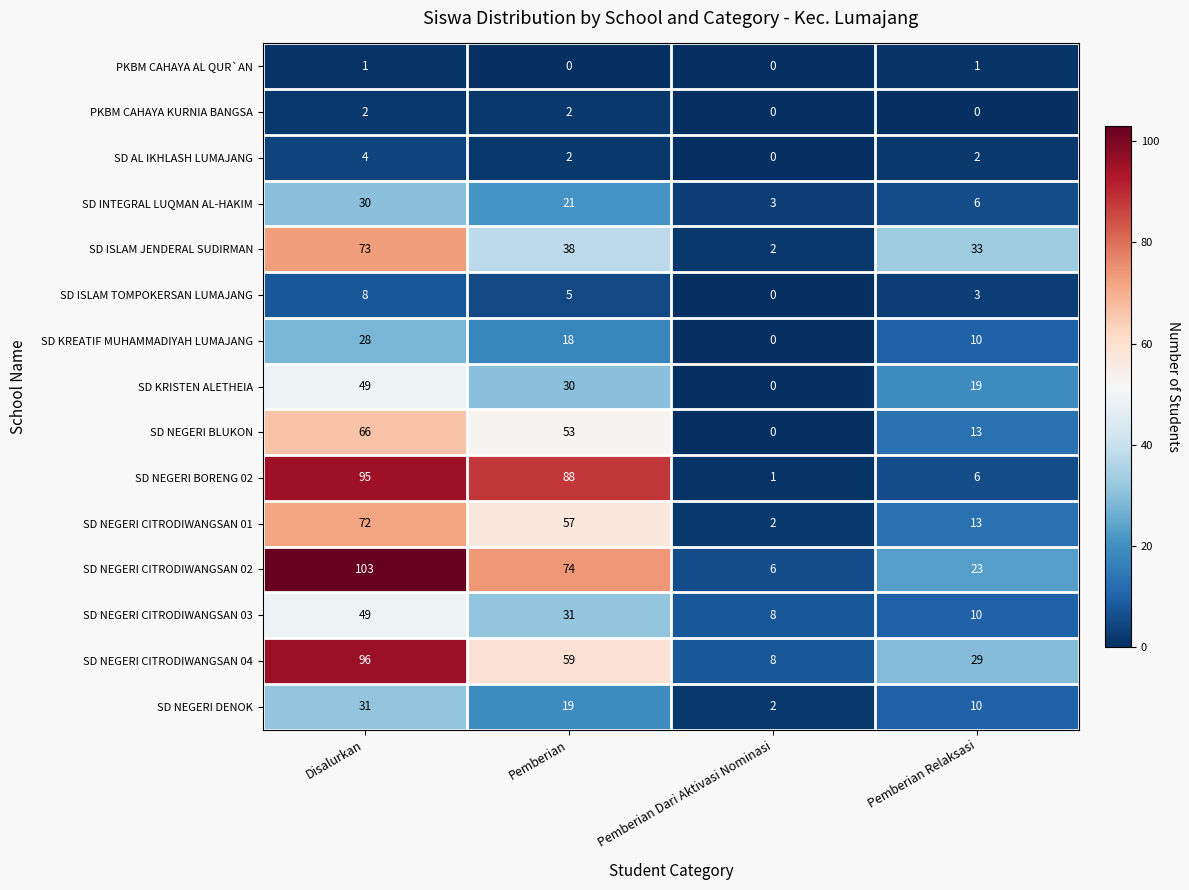

What is the sum of the SD NEGERI CITRODIWANGSAN 01 values at Pemberian Dari Aktivasi Nominasi and Disalurkan?

74